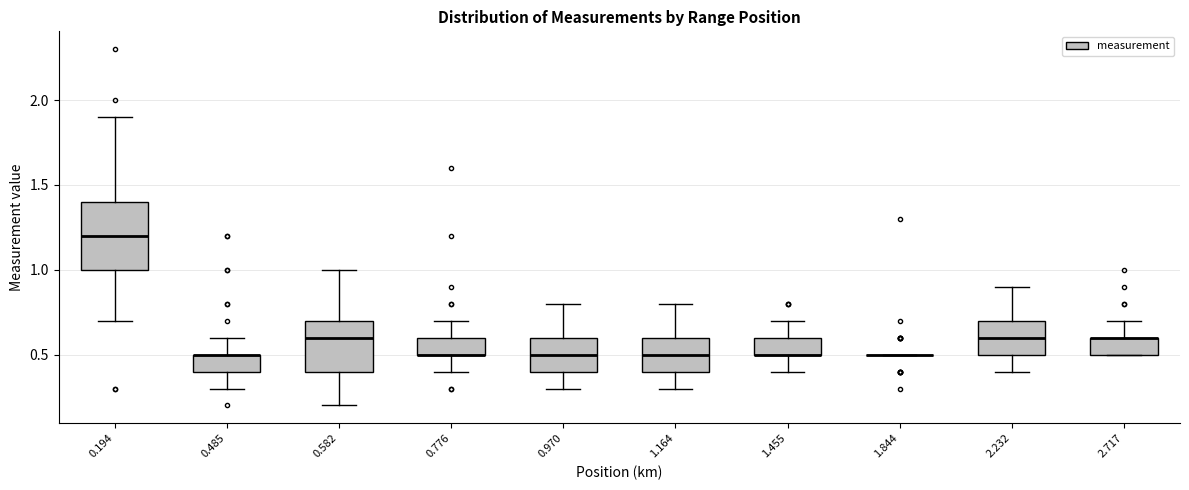

Reading left to right, transcribe this box plot: for each box, give where its median line is, the range the box spans, and where its two whiskers end, as read against the y-axis. The values are not printed on the chart, so give them approximately, as read against the axis.

0.194: median 1.2, box 1.0 to 1.4, whiskers 0.7 to 1.9
0.485: median 0.5 (drawn on the box's upper edge), box 0.4 to 0.5, whiskers 0.3 to 0.6
0.582: median 0.6, box 0.4 to 0.7, whiskers 0.2 to 1.0
0.776: median 0.5 (drawn on the box's lower edge), box 0.5 to 0.6, whiskers 0.4 to 0.7
0.970: median 0.5, box 0.4 to 0.6, whiskers 0.3 to 0.8
1.164: median 0.5, box 0.4 to 0.6, whiskers 0.3 to 0.8
1.455: median 0.5 (drawn on the box's lower edge), box 0.5 to 0.6, whiskers 0.4 to 0.7
1.844: box collapsed to a line at 0.5, whiskers 0.5 to 0.5
2.232: median 0.6, box 0.5 to 0.7, whiskers 0.4 to 0.9
2.717: median 0.6 (drawn on the box's upper edge), box 0.5 to 0.6, whiskers 0.5 to 0.7